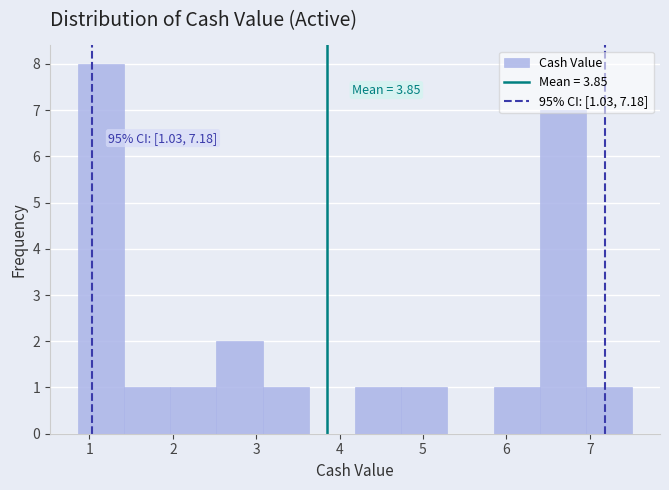

Over which range of the x-axis is the bar tallest?

0.9 to 1.4